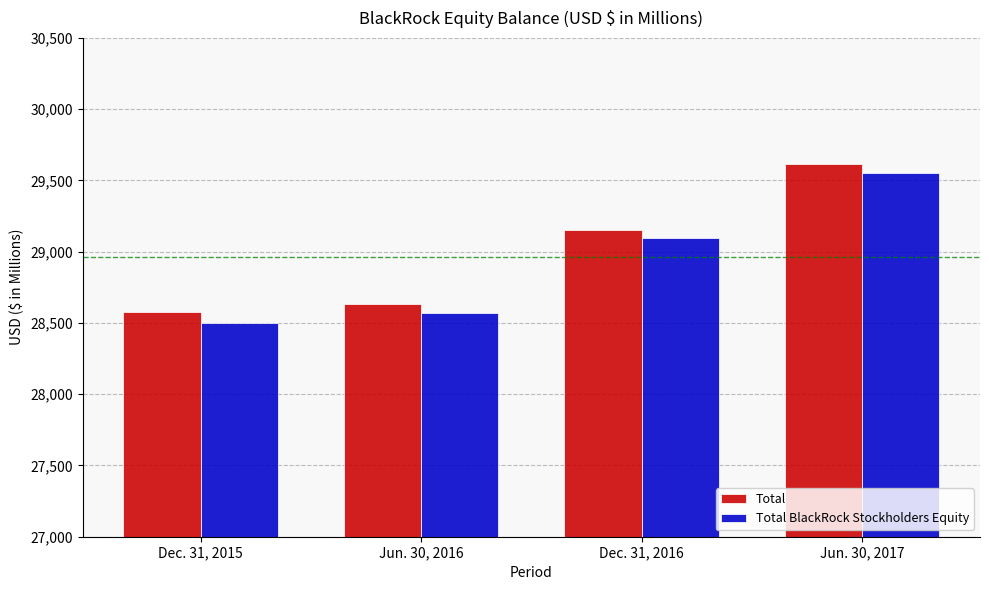

Rank the categories by Total value from highest to lowest.

Jun. 30, 2017, Dec. 31, 2016, Jun. 30, 2016, Dec. 31, 2015